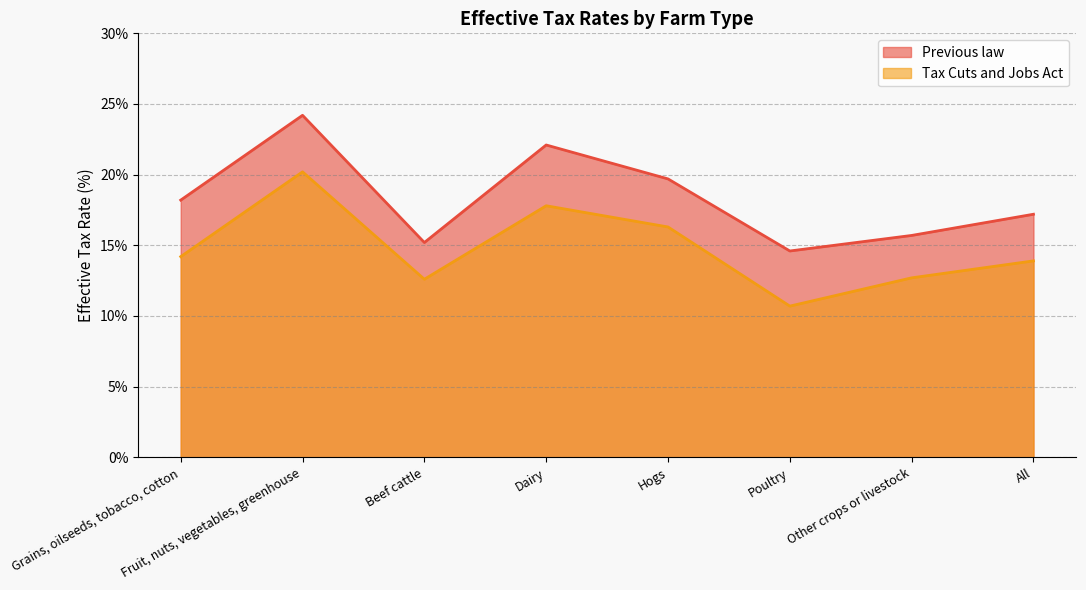

Where is Previous law nearest to the value 19?

Hogs